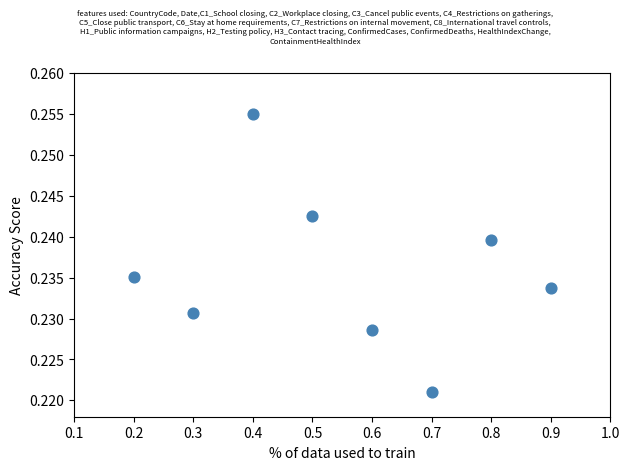

What is the average X value?

0.6